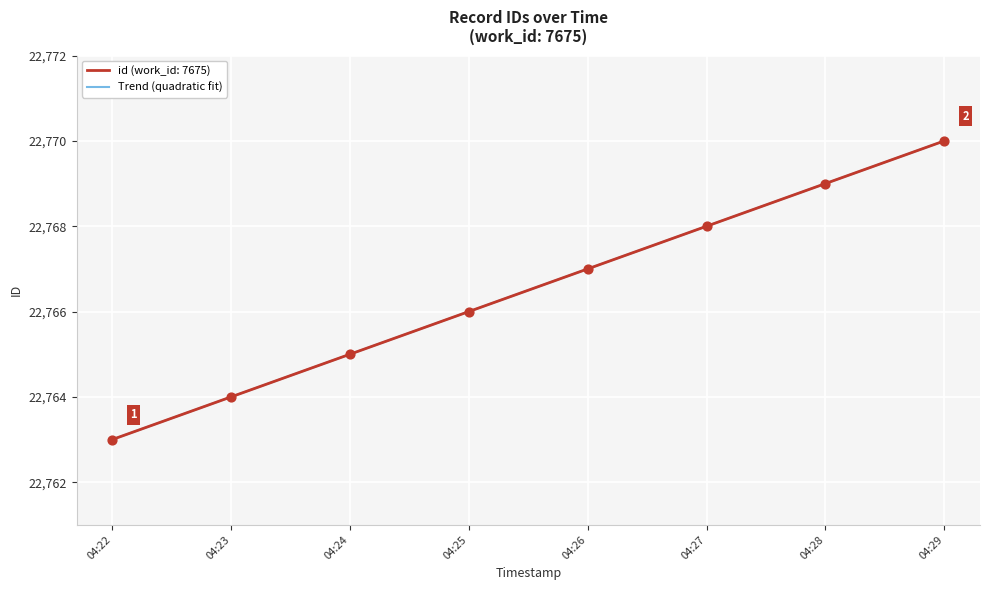

The id (work_id: 7675) series shows 12459 at 04:22. True or false?

False